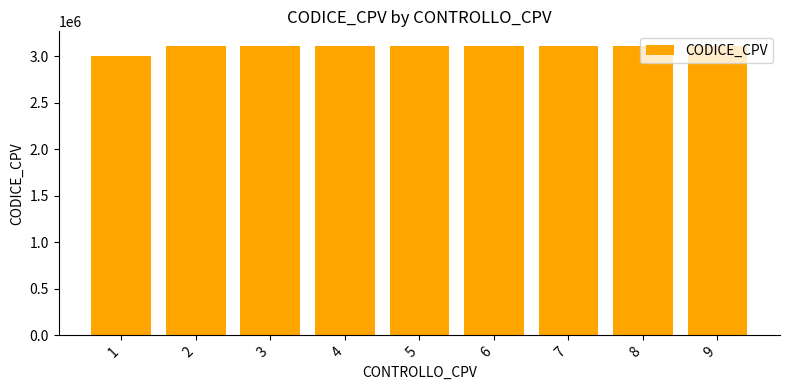

Which category has the lowest value across all series?

1